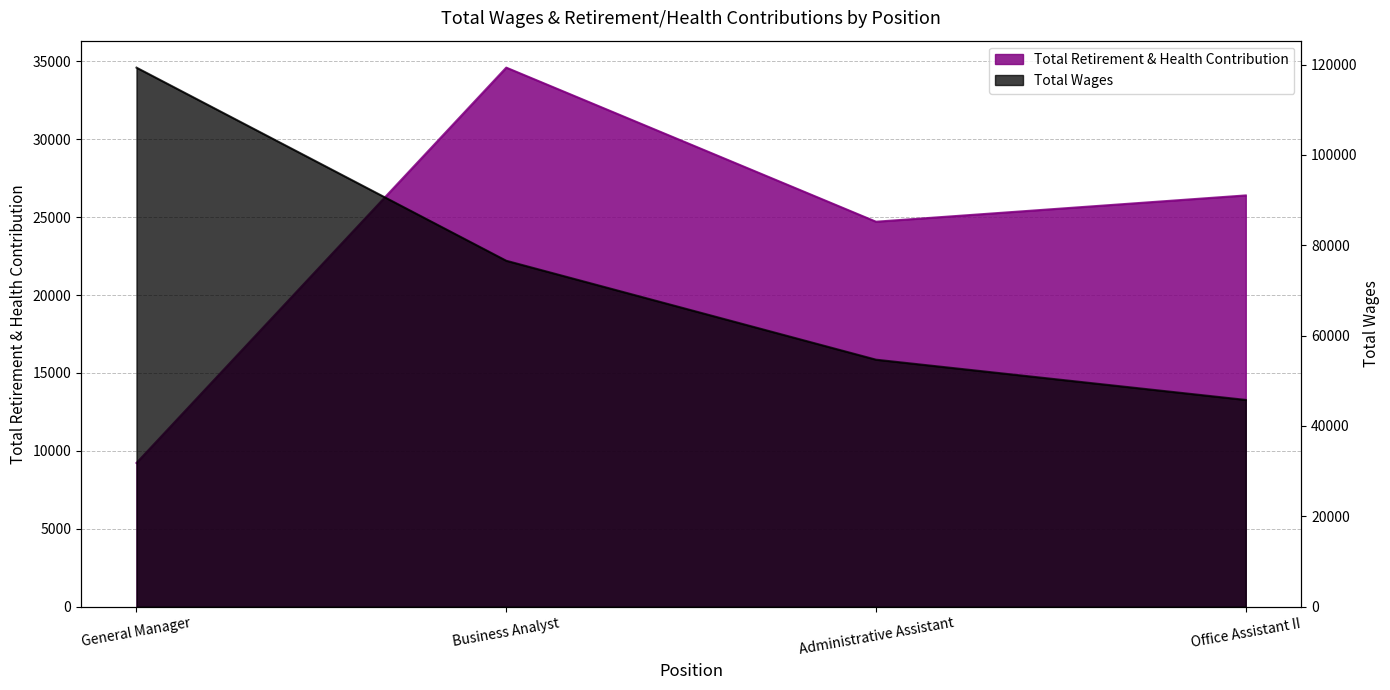

What is the label of the 3rd point from the left?

Administrative Assistant